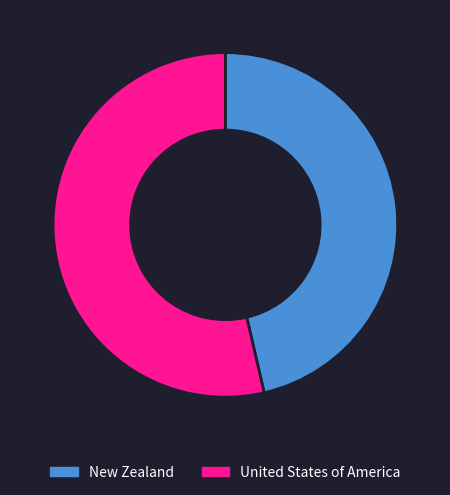

Count the number of slices in the pie.

2